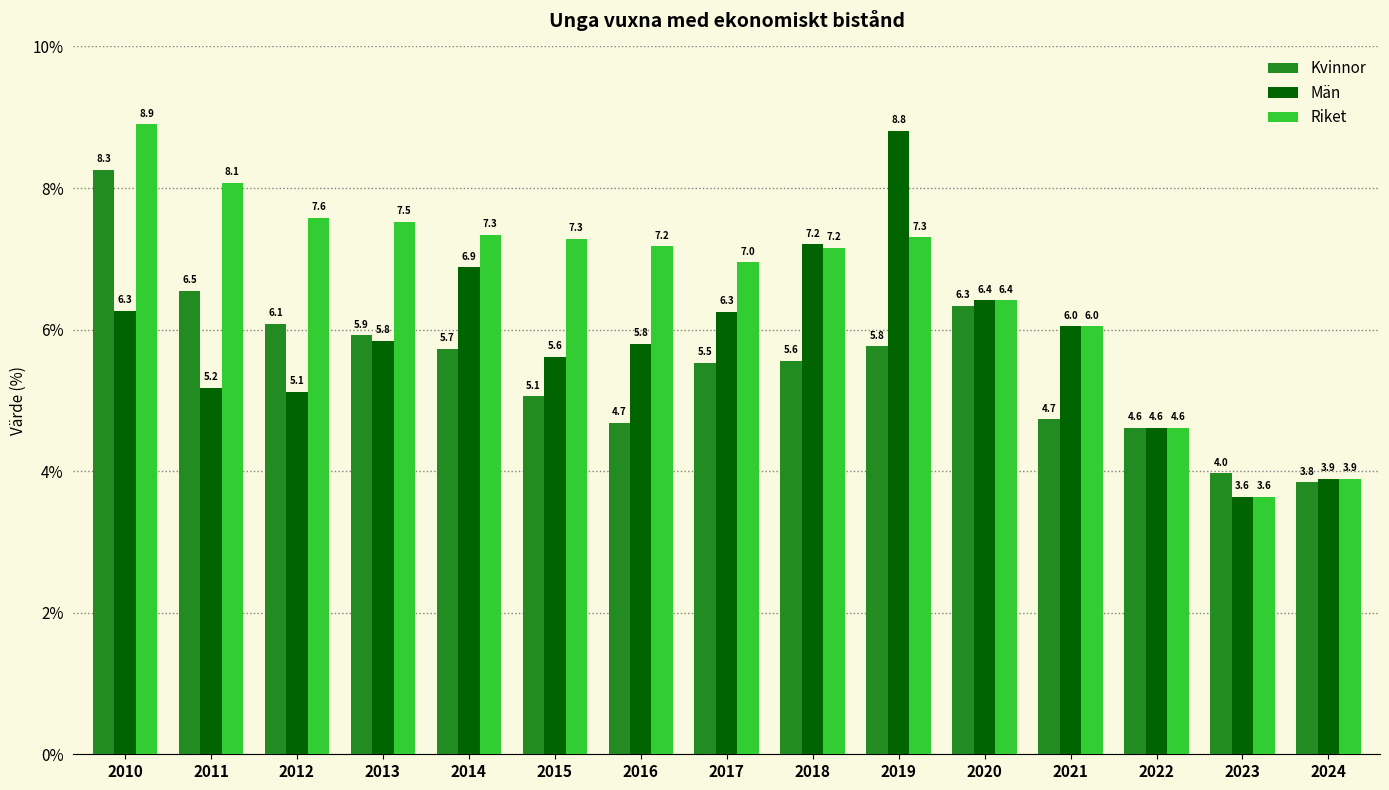

What is the average value of the Kvinnor series?

5.5